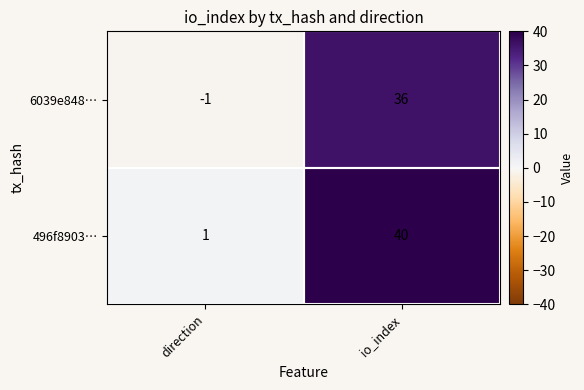

What value does the 496f8903… series have at io_index, to the nearest 10?

40